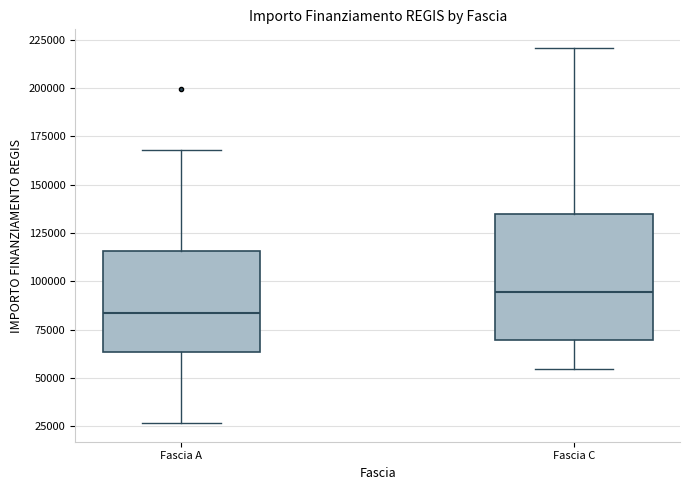

Comparing the boxes themselves (not the whiskers), which one is the tallest?

Fascia C